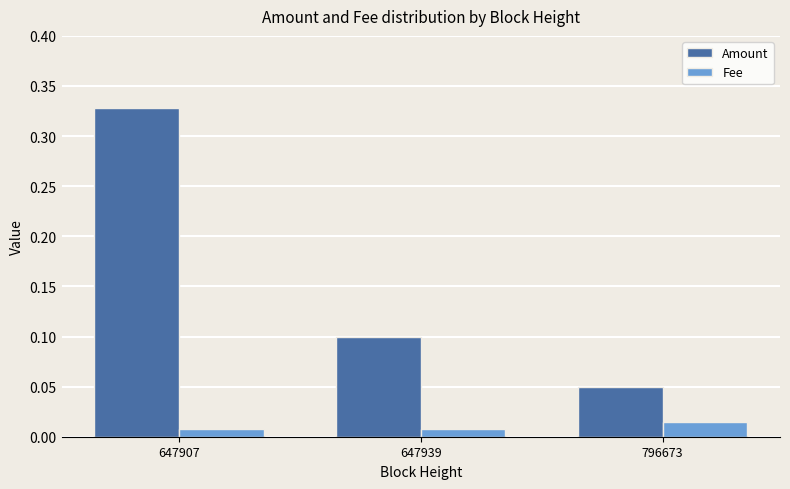

How many groups of bars are there?

3